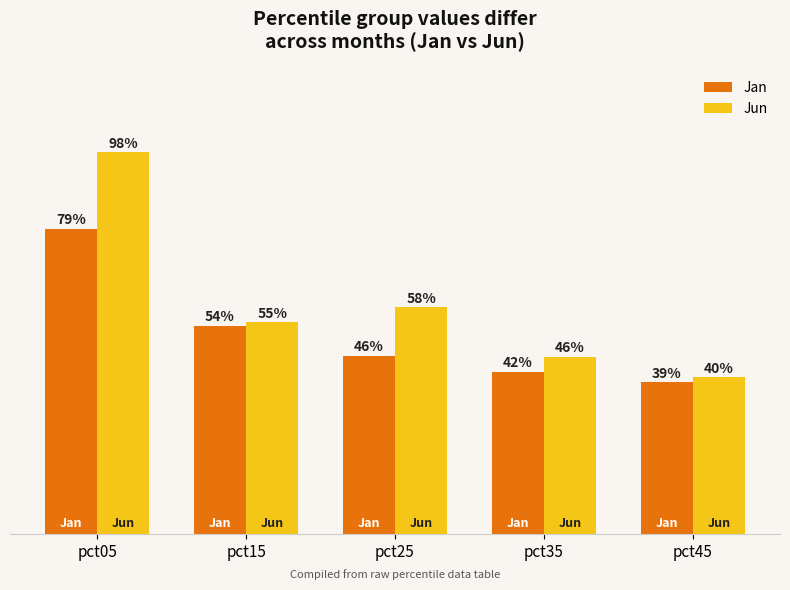

Does the chart contain any negative values?

No